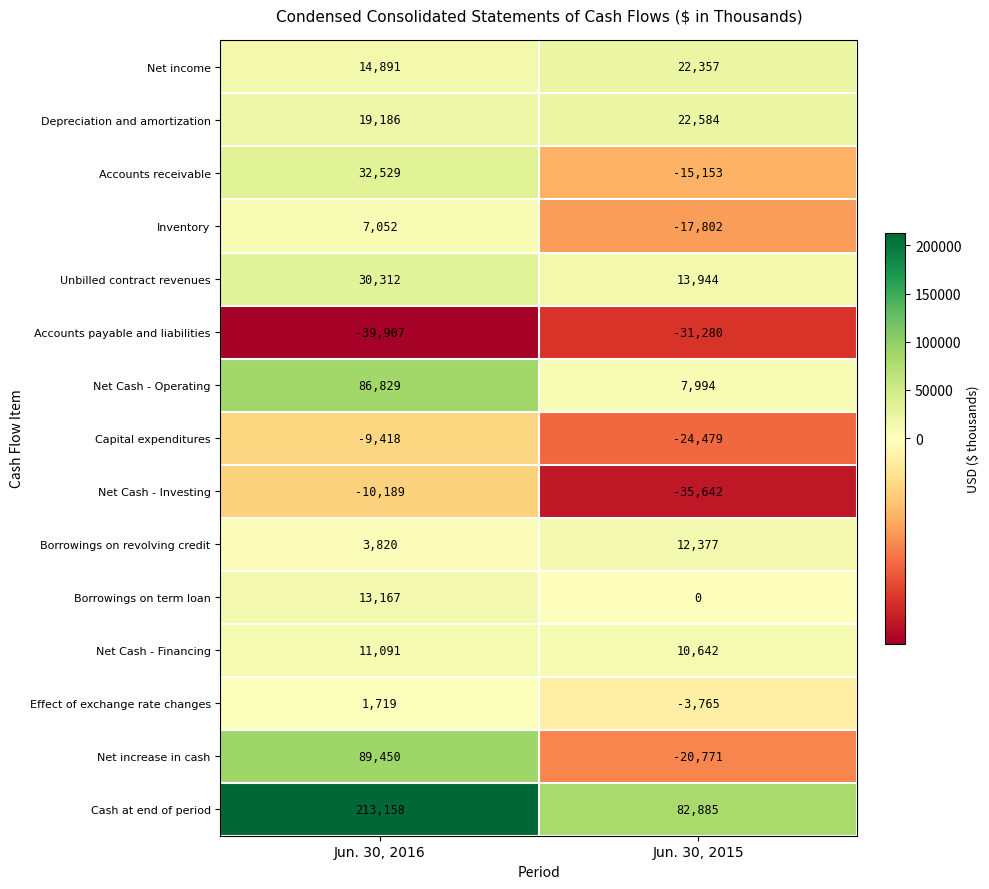

Between Jun. 30, 2016 and Jun. 30, 2015, which series saw the biggest shift?

Cash at end of period